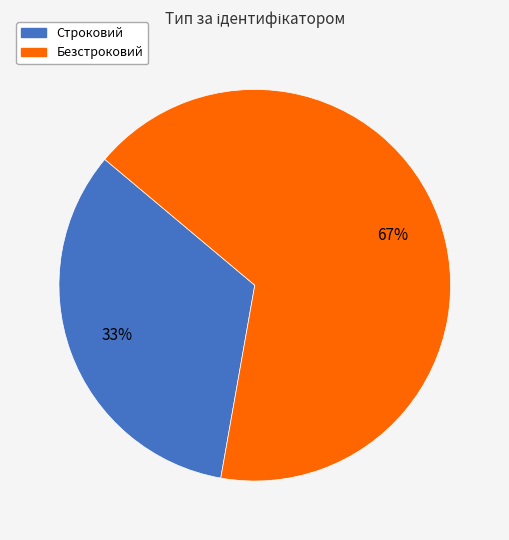

What is the ratio of the value at Строковий to the value at Безстроковий?

0.5